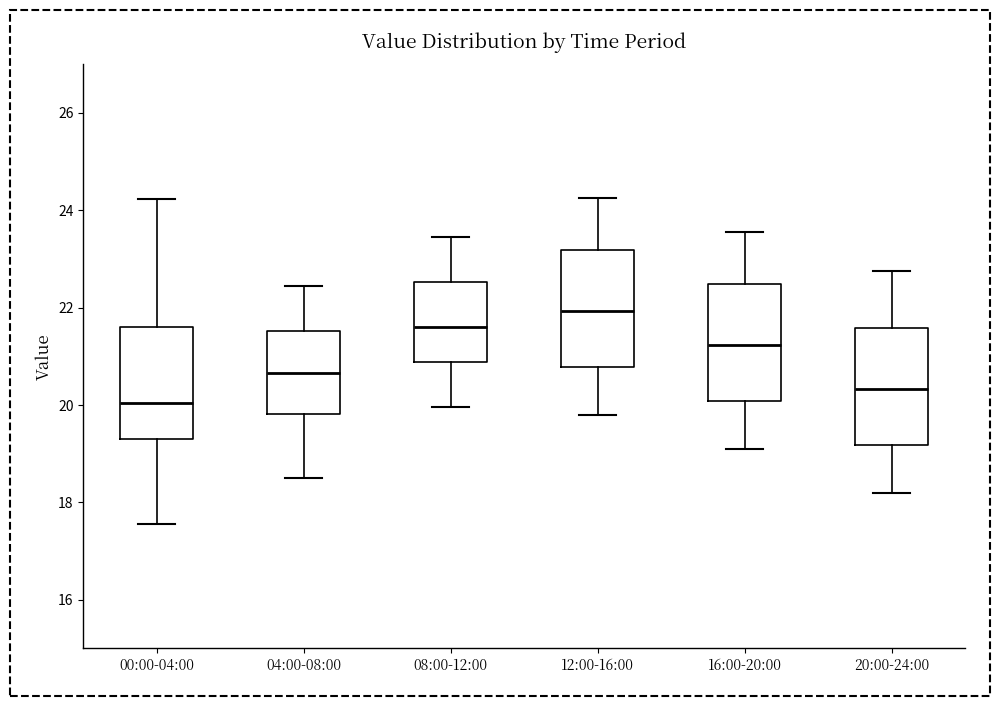

Reading left to right, read every box against the y-axis: the position of its median line, the range the box covers, and the ends of its whiskers. The values are not printed on the chart, so give them approximately, as read against the axis.

00:00-04:00: median 20.0, box 19.4 to 21.6, whiskers 17.6 to 24.2
04:00-08:00: median 20.6, box 19.8 to 21.6, whiskers 18.6 to 22.4
08:00-12:00: median 21.6, box 20.8 to 22.6, whiskers 20.0 to 23.4
12:00-16:00: median 22.0, box 20.8 to 23.2, whiskers 19.8 to 24.2
16:00-20:00: median 21.2, box 20.0 to 22.4, whiskers 19.2 to 23.6
20:00-24:00: median 20.4, box 19.2 to 21.6, whiskers 18.2 to 22.8